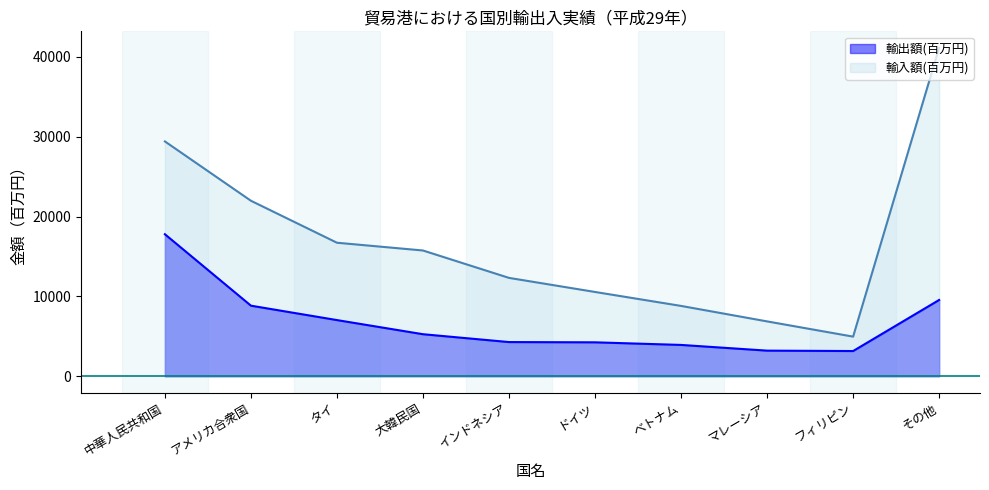

What is the sum of all 輸入額(百万円) values?

168483